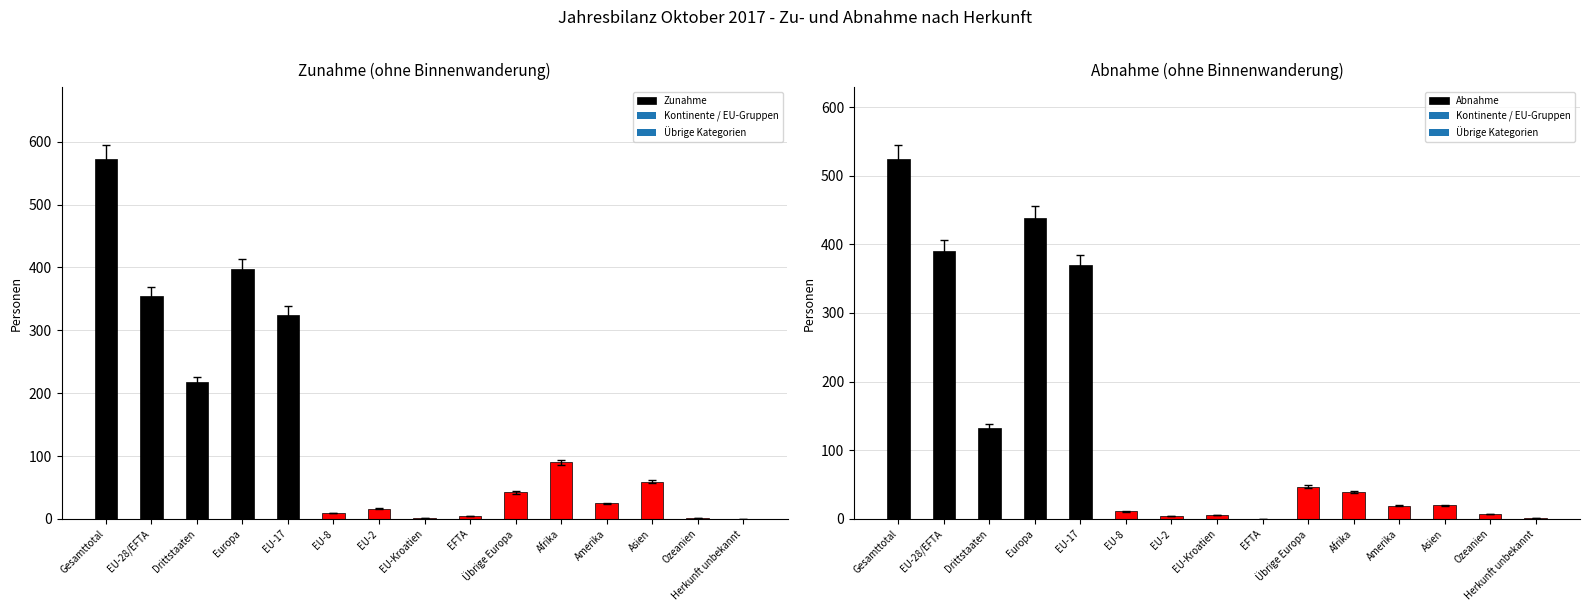

What is the value of the Zunahme bar at the 7th from the left?

16